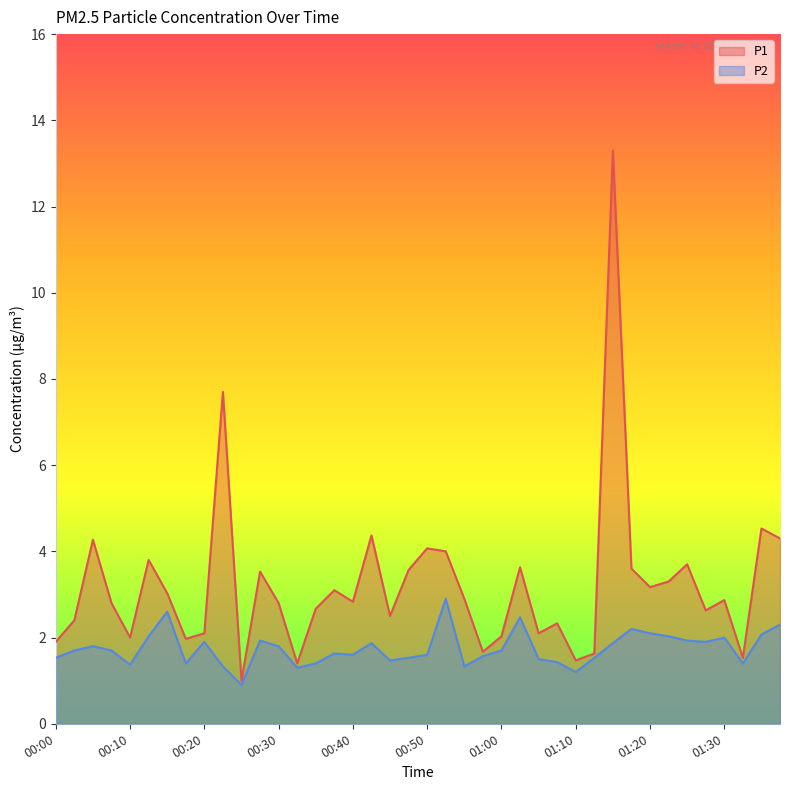

Rank the series at 01:20 from highest to lowest value.

P1, P2